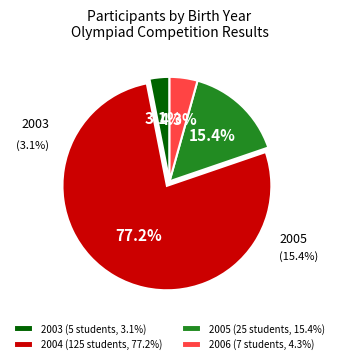

True or false: 2005 accounts for 27% of the total.

False